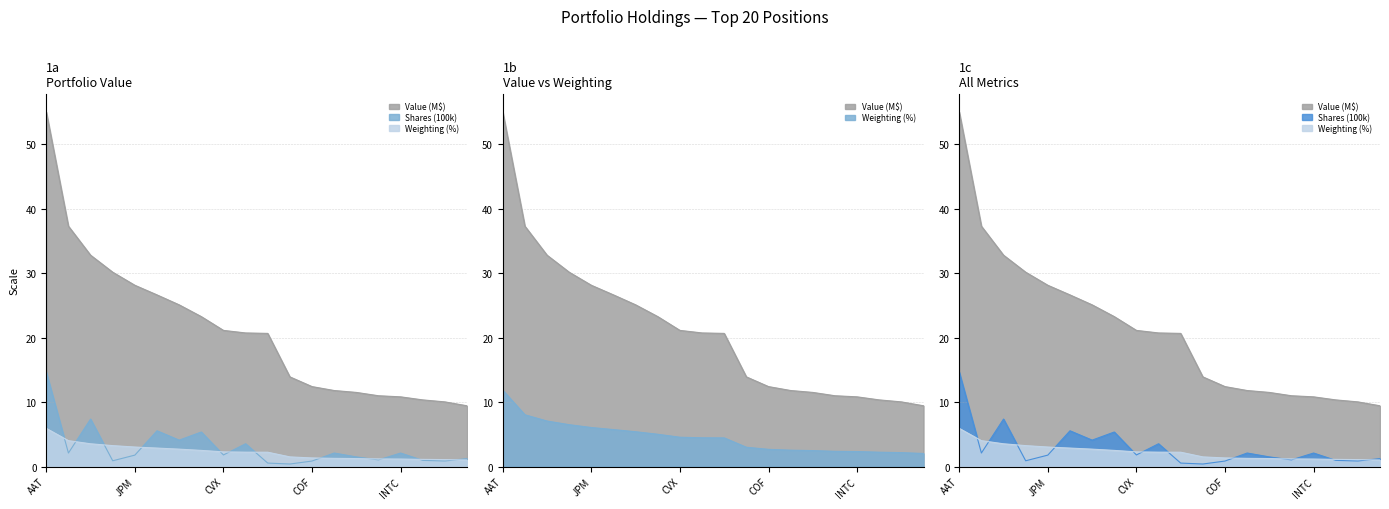

What position from the right is TD?

6